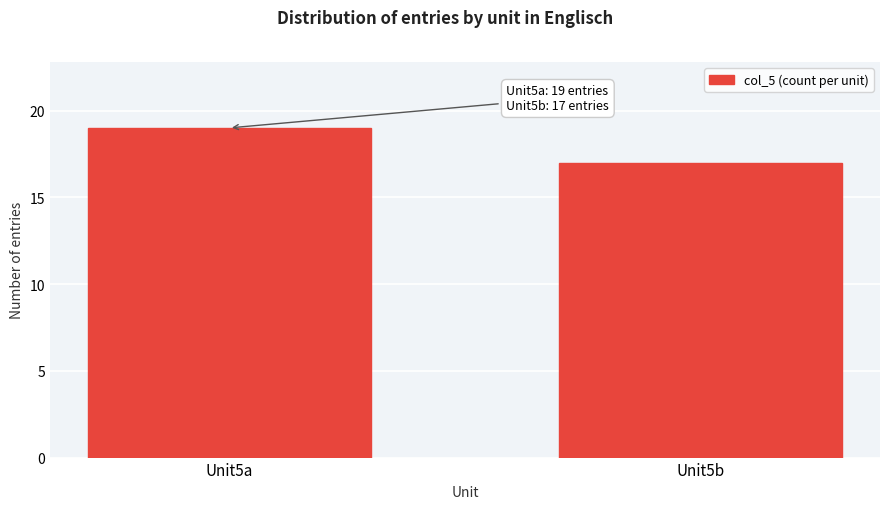

Reading left to right, list all the values displayed in this chart.

Unit5a=19	Unit5b=17